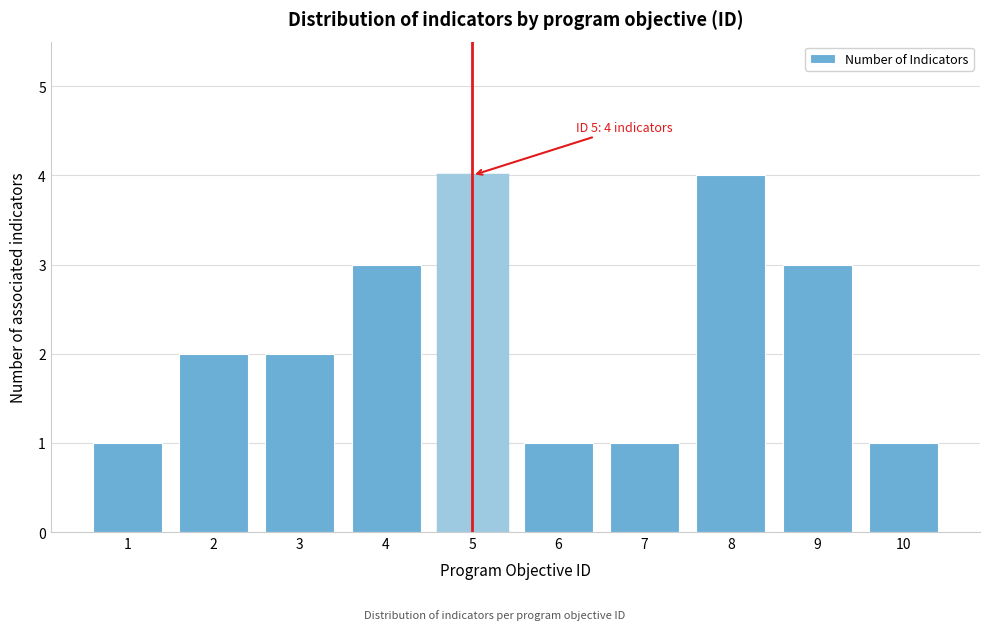

Reading left to right, extract all data points from this chart.

1	2	2	3	4	1	1	4	3	1